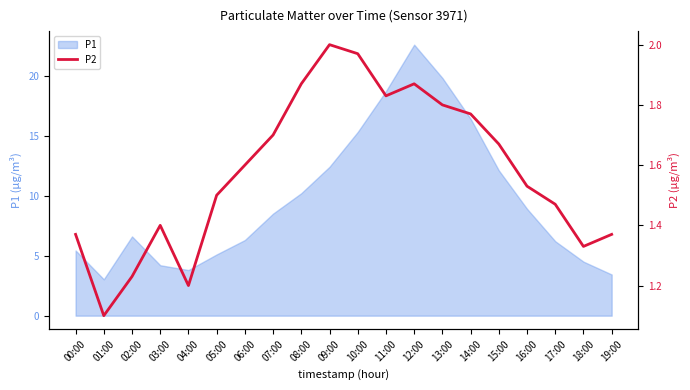

The chart shows a value of 1.9 at 08:00. True or false?

True